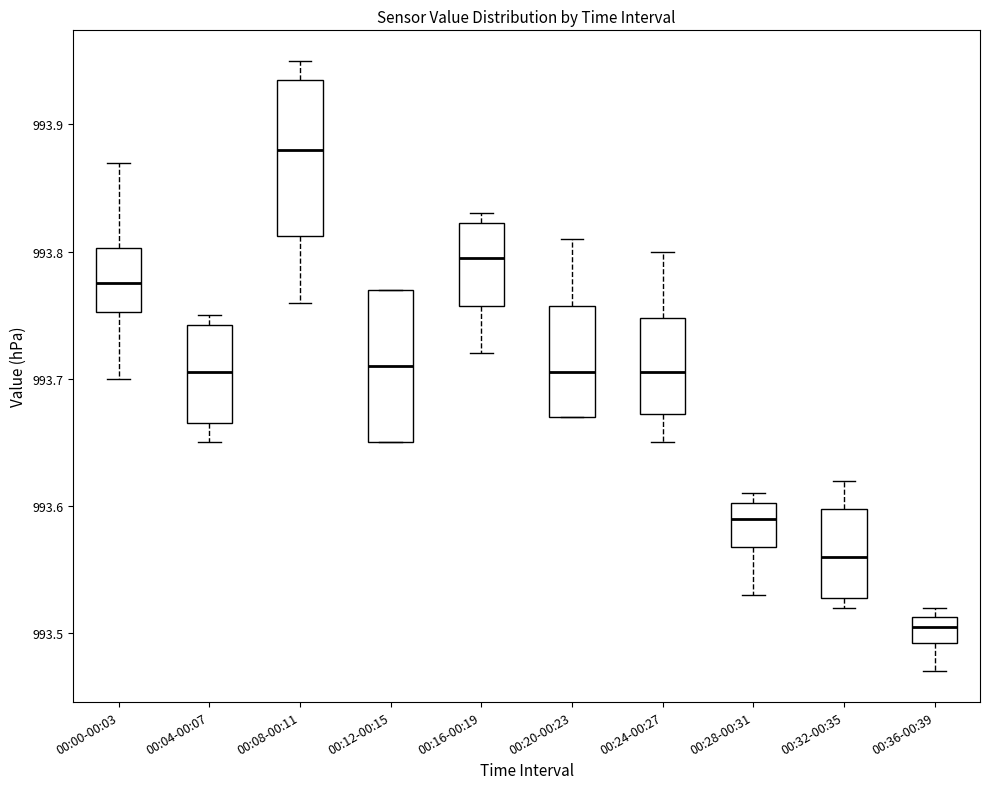

Reading left to right, transcribe this box plot: for each box, give where its median line is, the range the box spans, and where its two whiskers end, as read against the y-axis. The values are not printed on the chart, so give them approximately, as read against the axis.

00:00-00:03: median 993.78, box 993.75 to 993.80, whiskers 993.70 to 993.87
00:04-00:07: median 993.71, box 993.67 to 993.74, whiskers 993.65 to 993.75
00:08-00:11: median 993.88, box 993.81 to 993.94, whiskers 993.76 to 993.95
00:12-00:15: median 993.71, box 993.65 to 993.77, whiskers 993.65 to 993.77
00:16-00:19: median 993.80, box 993.76 to 993.82, whiskers 993.72 to 993.83
00:20-00:23: median 993.71, box 993.67 to 993.76, whiskers 993.67 to 993.81
00:24-00:27: median 993.71, box 993.67 to 993.75, whiskers 993.65 to 993.80
00:28-00:31: median 993.59, box 993.57 to 993.60, whiskers 993.53 to 993.61
00:32-00:35: median 993.56, box 993.53 to 993.60, whiskers 993.52 to 993.62
00:36-00:39: median 993.51 (inside the box), box 993.49 to 993.51, whiskers 993.47 to 993.52